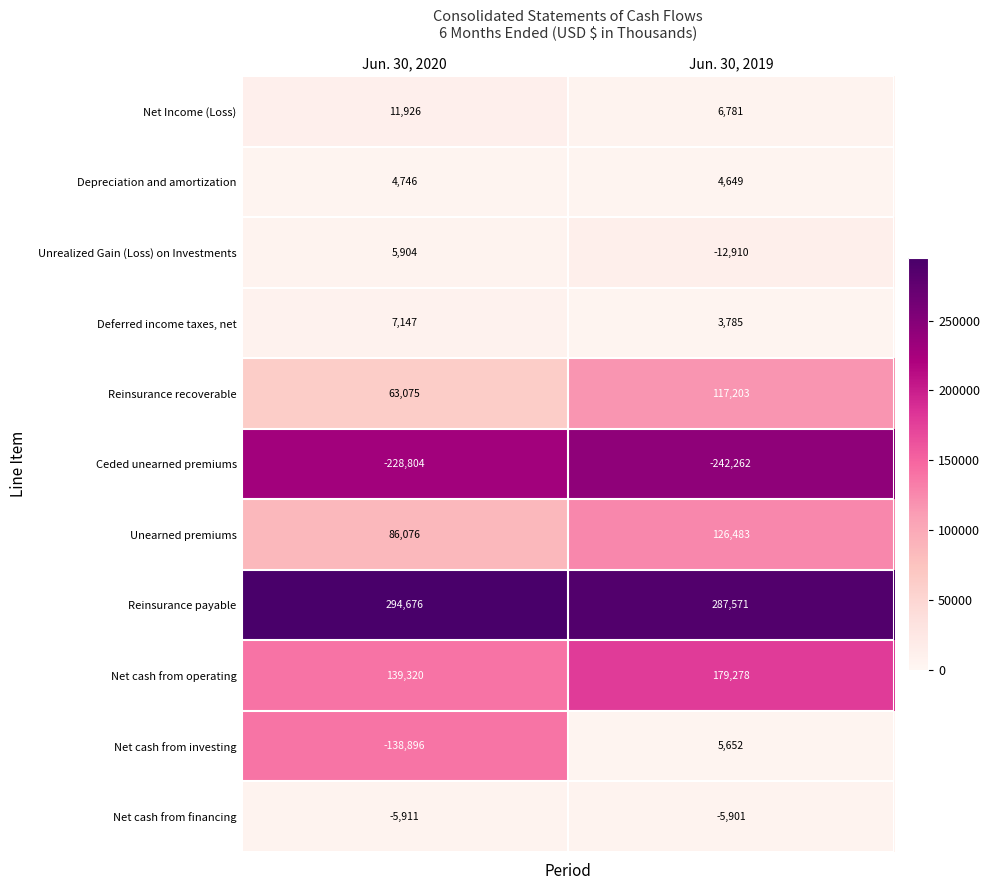

Rank the series by their maximum value, from highest to lowest.

Reinsurance payable, Net cash from operating, Unearned premiums, Reinsurance recoverable, Net Income (Loss), Deferred income taxes, net, Unrealized Gain (Loss) on Investments, Net cash from investing, Depreciation and amortization, Net cash from financing, Ceded unearned premiums